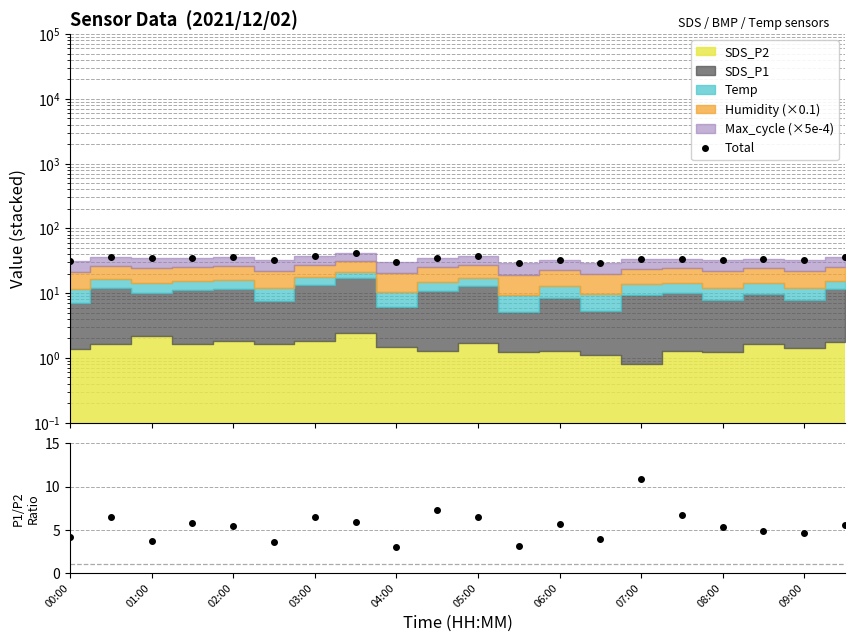

How many interior local valleys does the Total series have?

7